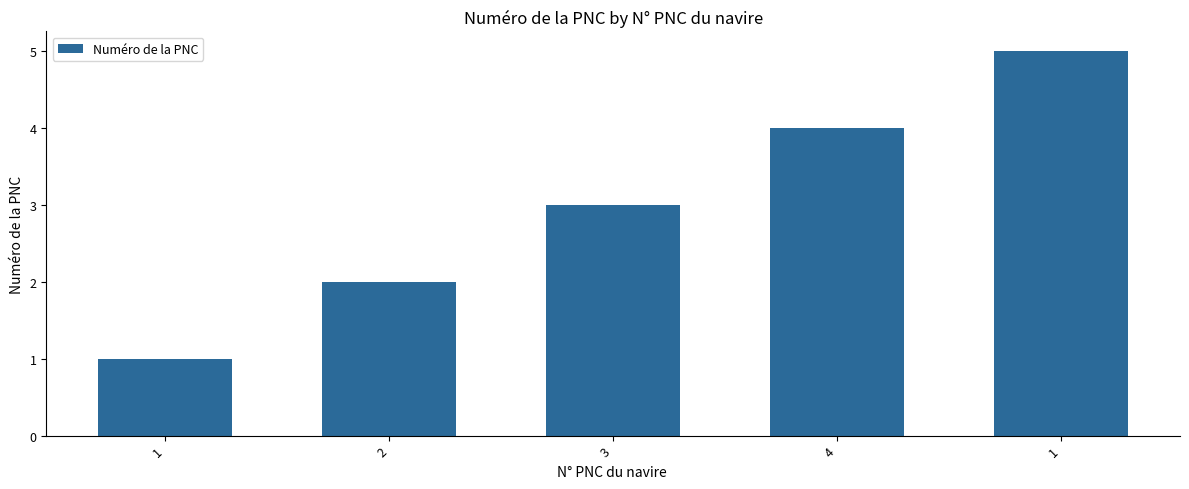

The value at 2 is 1. True or false?

False